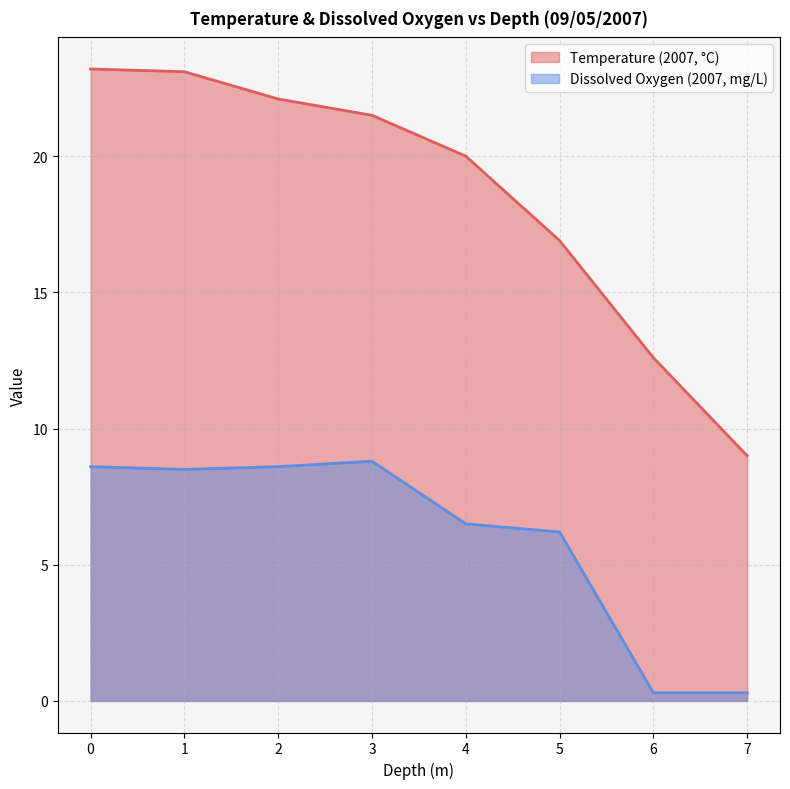

What is the total value across all series at 6?

12.9